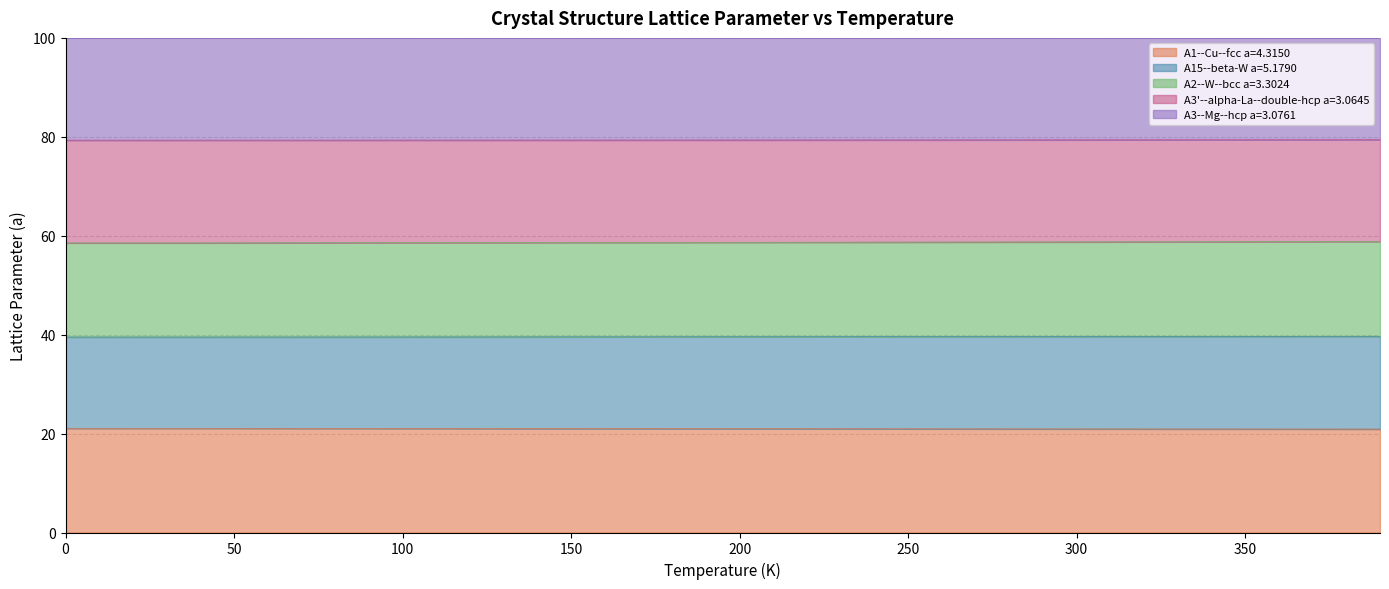

What is the smallest value displayed?

20.9